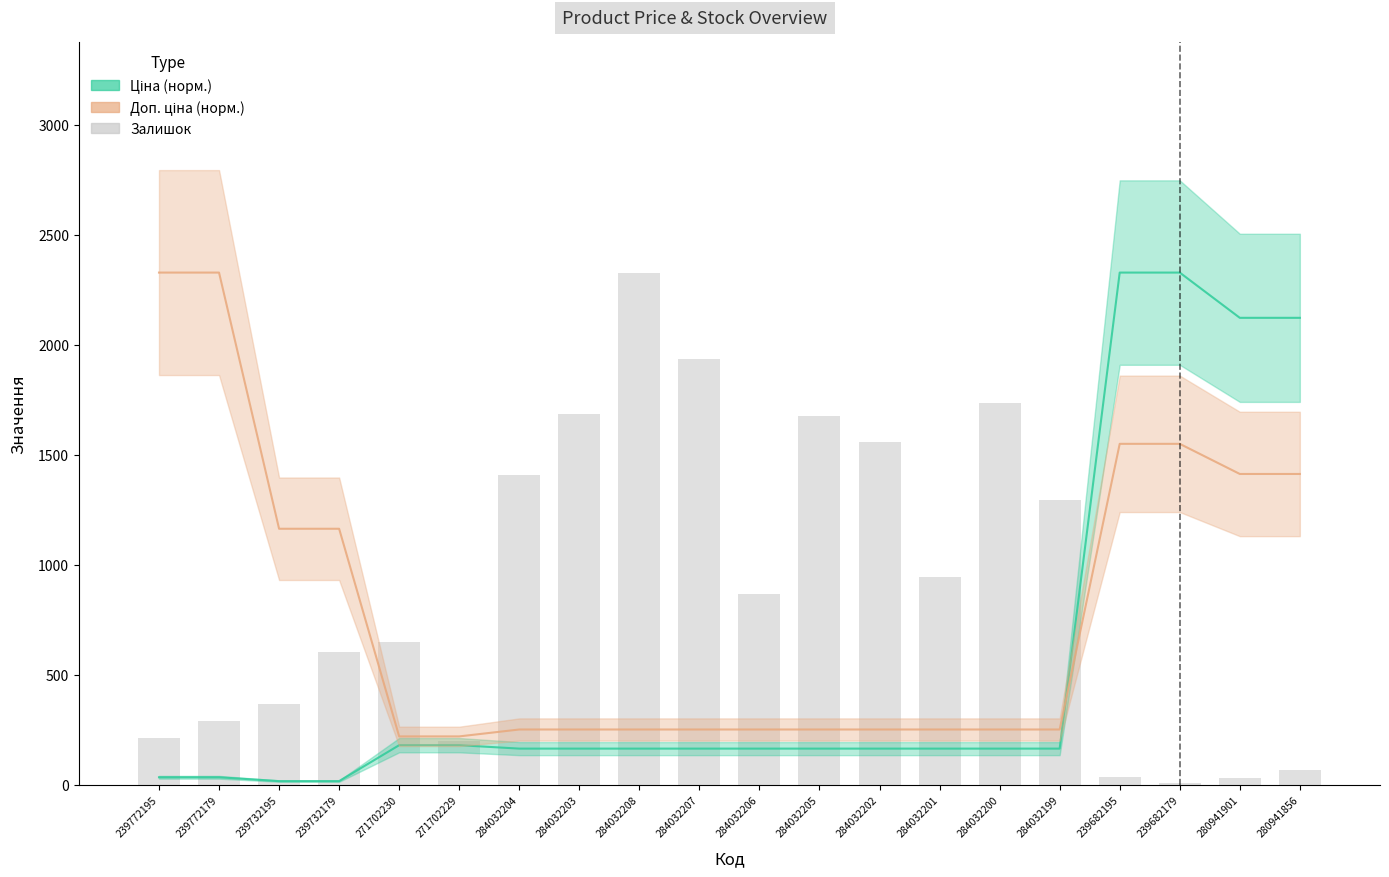

Reading left to right, what are all the values shown in this chart?

Ціна (норм.): 239772195=35.0	239772179=35.0	239732195=17.5	239732179=17.5	271702230=180.9	271702229=180.9	284032204=165.3	284032203=165.3	284032208=165.3	284032207=165.3	284032206=165.3	284032205=165.3	284032202=165.3	284032201=165.3	284032200=165.3	284032199=165.3	239682195=2329.0	239682179=2329.0	280941901=2123.3	280941856=2123.3
Доп. ціна (норм.): 239772195=2329.0	239772179=2329.0	239732195=1164.6	239732179=1164.6	271702230=220.8	271702229=220.8	284032204=252.2	284032203=252.2	284032208=252.2	284032207=252.2	284032206=252.2	284032205=252.2	284032202=252.2	284032201=252.2	284032200=252.2	284032199=252.2	239682195=1550.6	239682179=1550.6	280941901=1413.6	280941856=1413.6
Залишок: 239772195=215.0	239772179=290.0	239732195=367.0	239732179=603.0	271702230=649.0	271702229=202.0	284032204=1407.0	284032203=1685.0	284032208=2329.0	284032207=1936.0	284032206=869.0	284032205=1679.0	284032202=1561.0	284032201=944.0	284032200=1738.0	284032199=1295.0	239682195=38.0	239682179=11.0	280941901=30.0	280941856=69.0